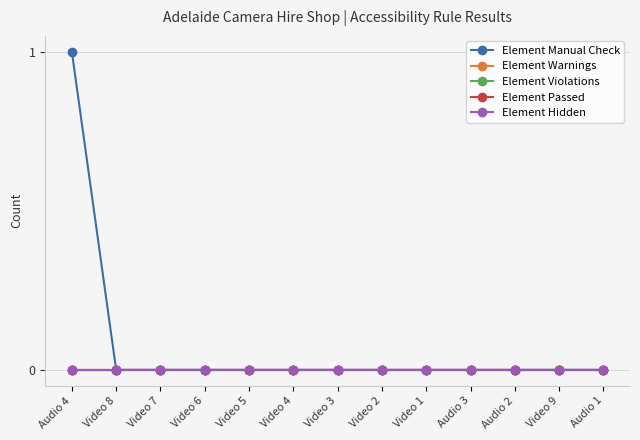

Does the chart have visible grid lines?

Yes